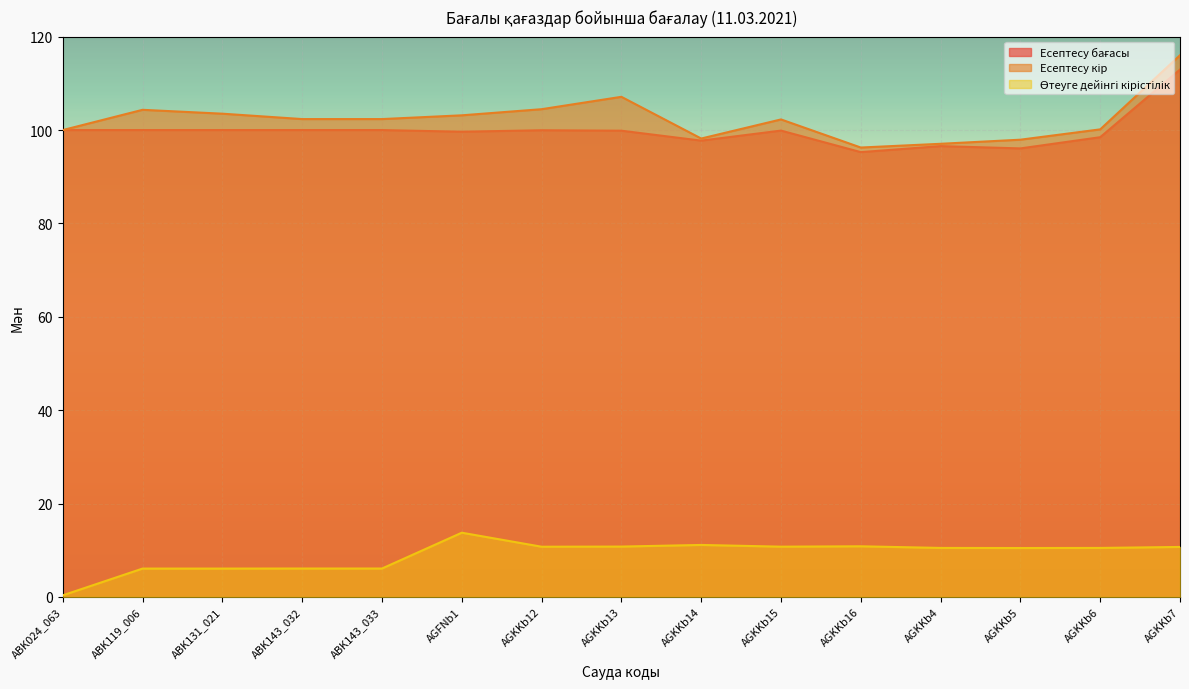

Reading left to right, what are all the values shown in this chart?

Есептесу бағасы: 100.0	100.0	100.0	100.0	100.0	99.6	100.0	99.9	97.7	99.9	95.3	96.6	96.1	98.5	113.0
Есептесу кір: 100.0	104.3	103.5	102.4	102.4	103.2	104.5	107.1	98.2	102.3	96.3	97.1	97.9	100.1	116.0
Өтеуге дейінгі кірістілік: 0.3	6.1	6.1	6.1	6.1	13.8	10.8	10.8	11.1	10.8	10.8	10.5	10.5	10.5	10.7